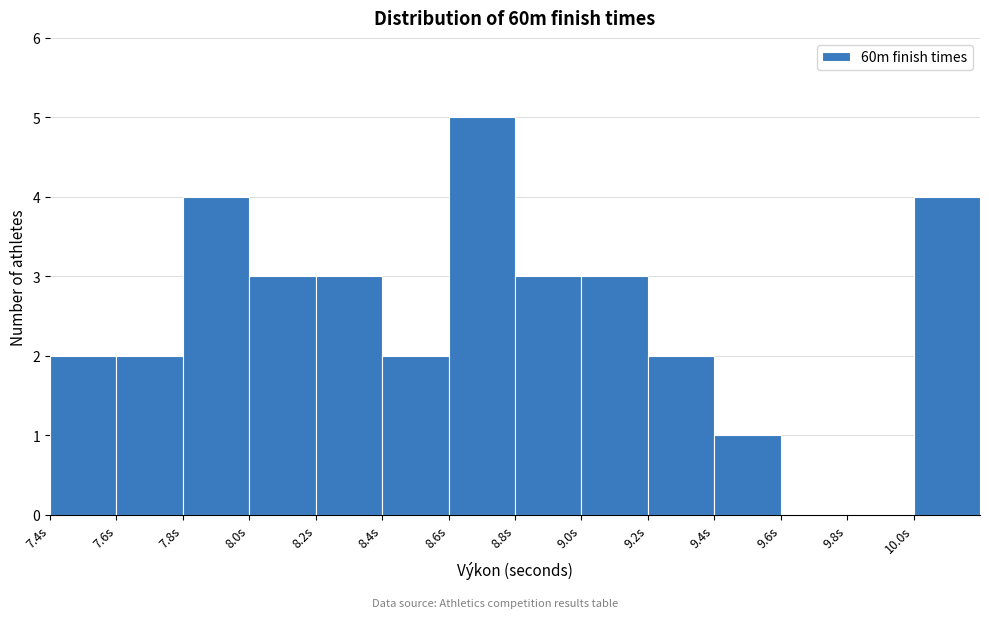

What is the height of the bar covering 8.8 to 9.0 on the x-axis? The values are not printed on the chart, so give them approximately, as read against the axis.

3